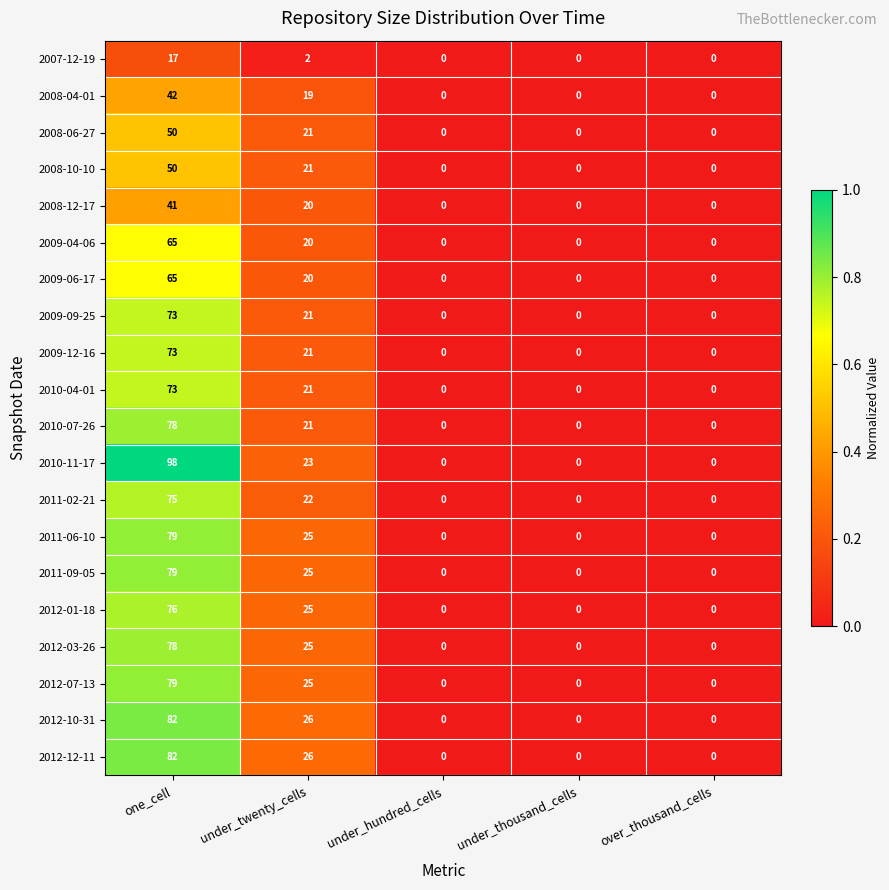

Is it true that 2008-10-10 equals 80 at one_cell?

False